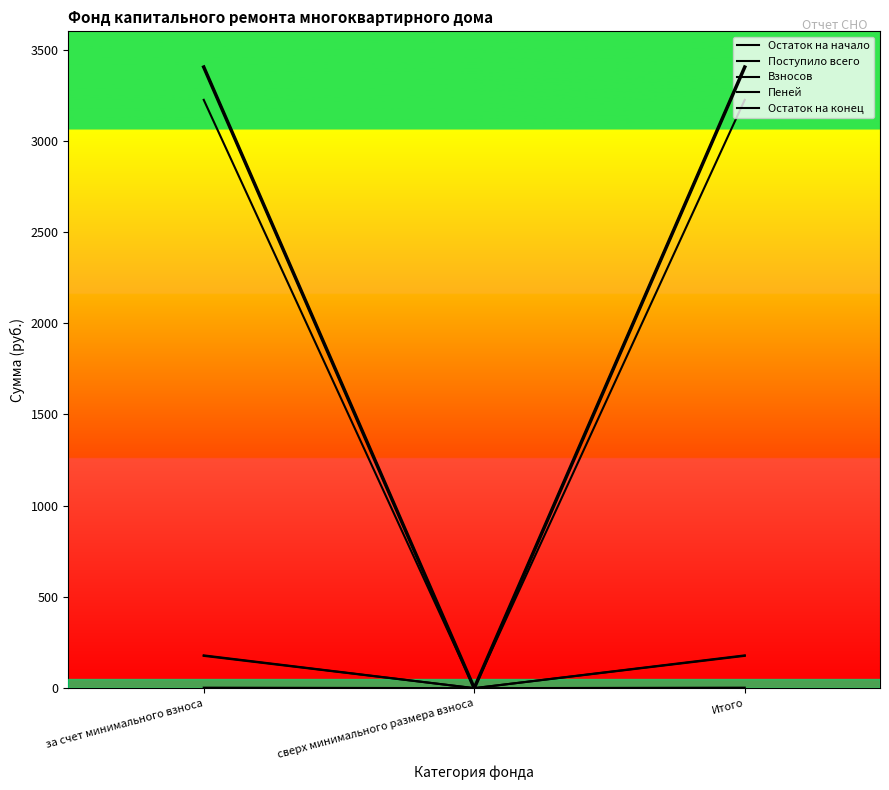

How many data points in Остаток на начало are less than 3224?

1